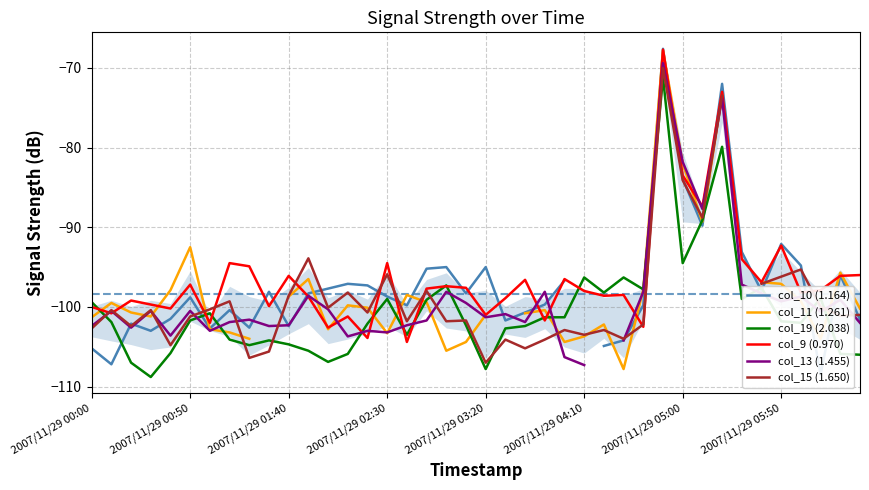

What is the maximum value shown in the chart?

-67.6